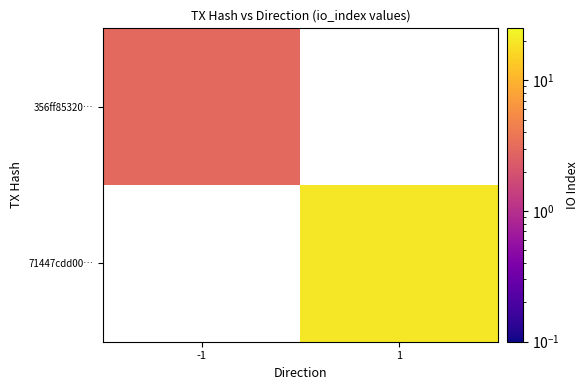

At which category does the chart reach its peak across all series?

1